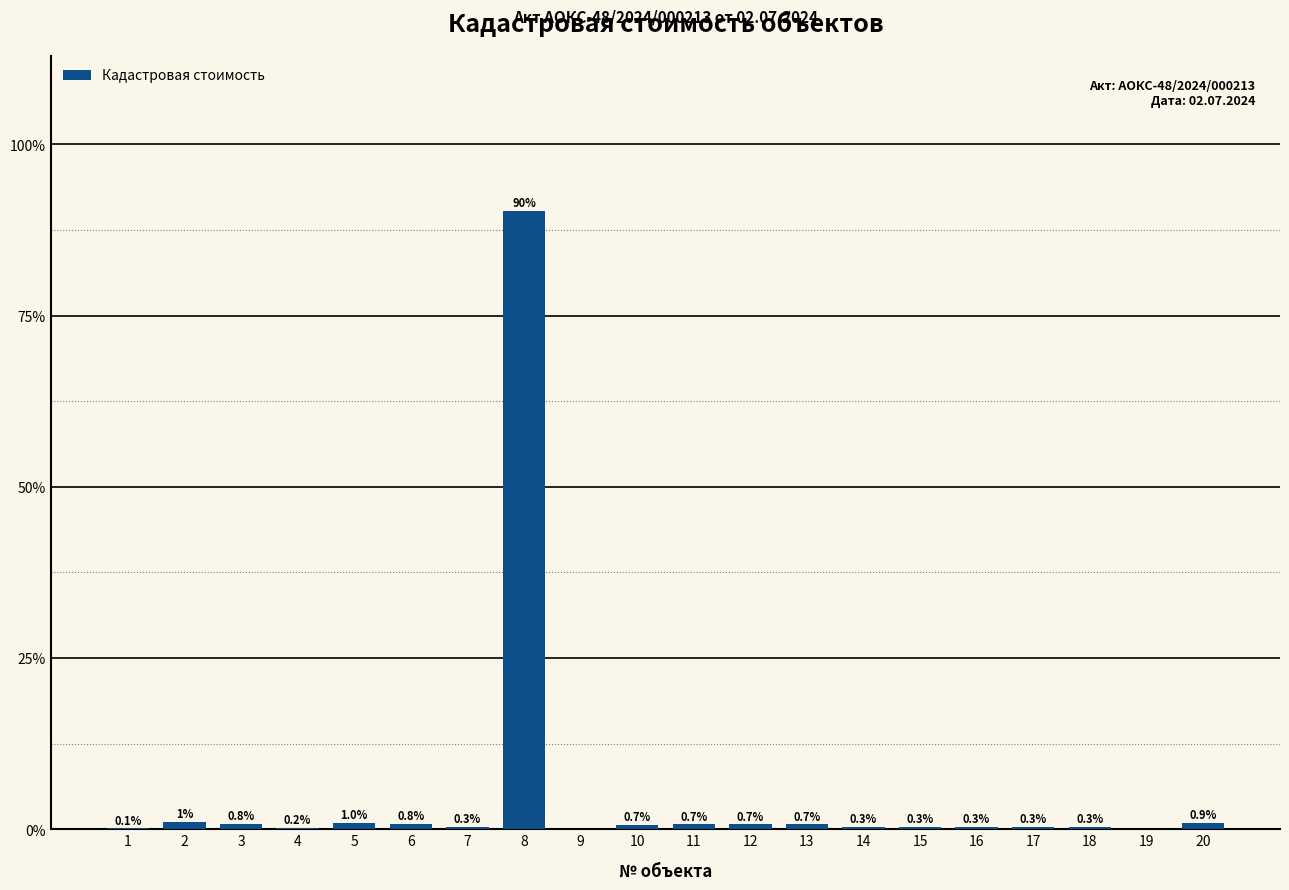

Is it true that the value at 12 is 0.7?

True